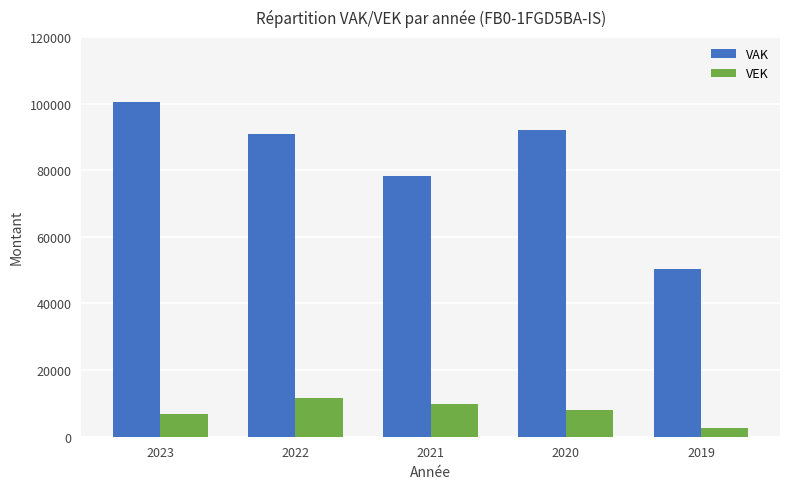

The value of VAK at 2021 is 22429. True or false?

False